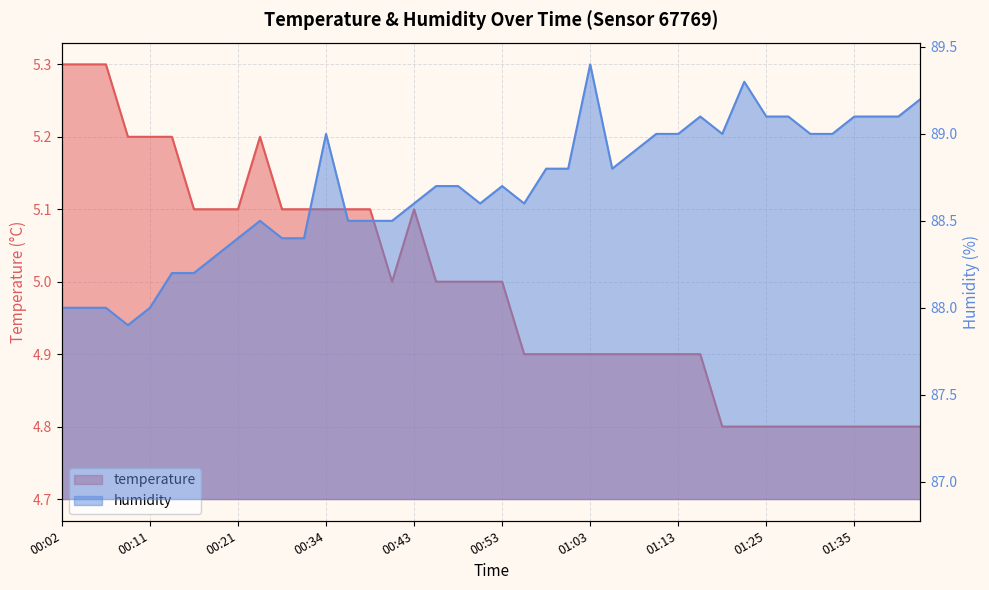

Which series changed the most between 00:46 and 01:33?

humidity